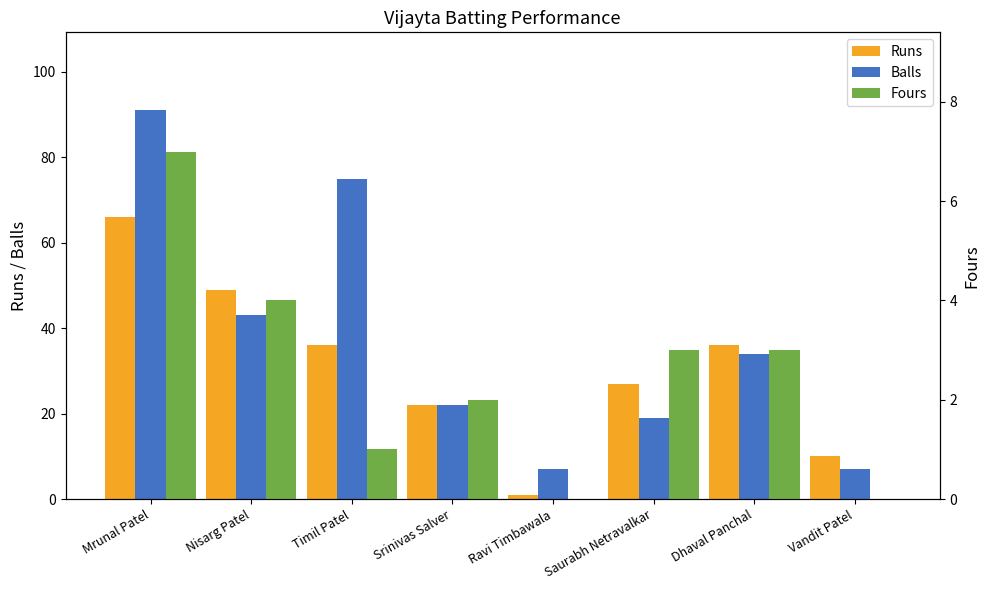

How many groups of bars are there?

8